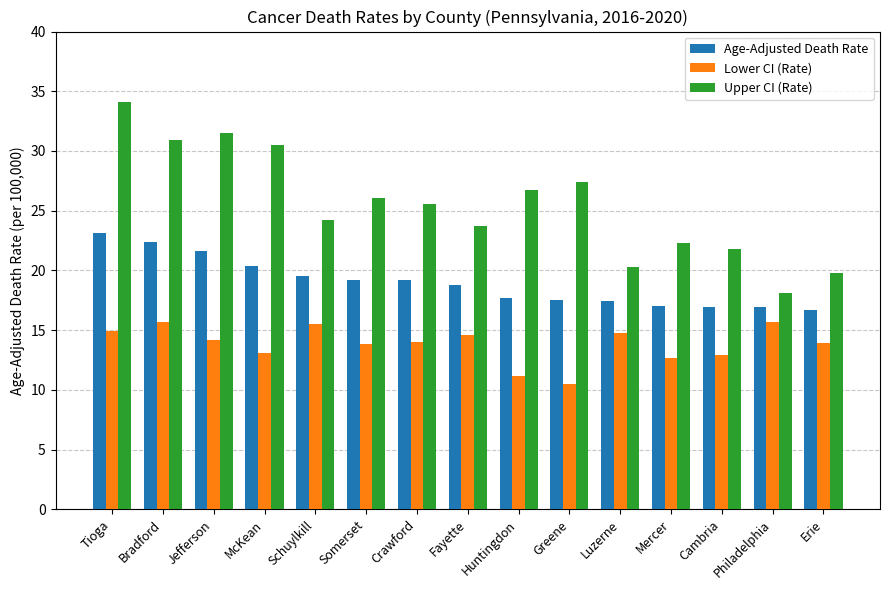

What is the label of the 10th bar from the left?

Greene